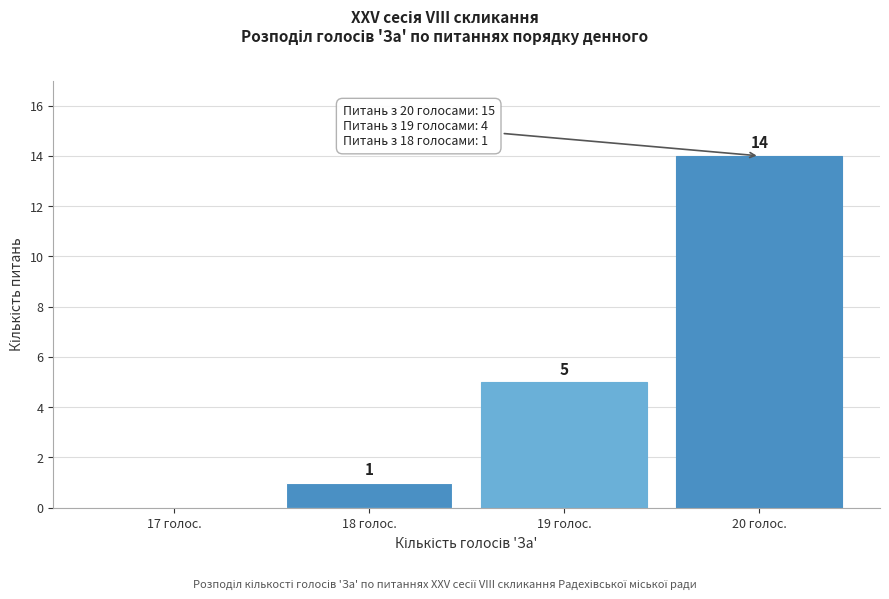

Reading left to right, extract all data points from this chart.

17 голос.=0	18 голос.=1	19 голос.=5	20 голос.=14